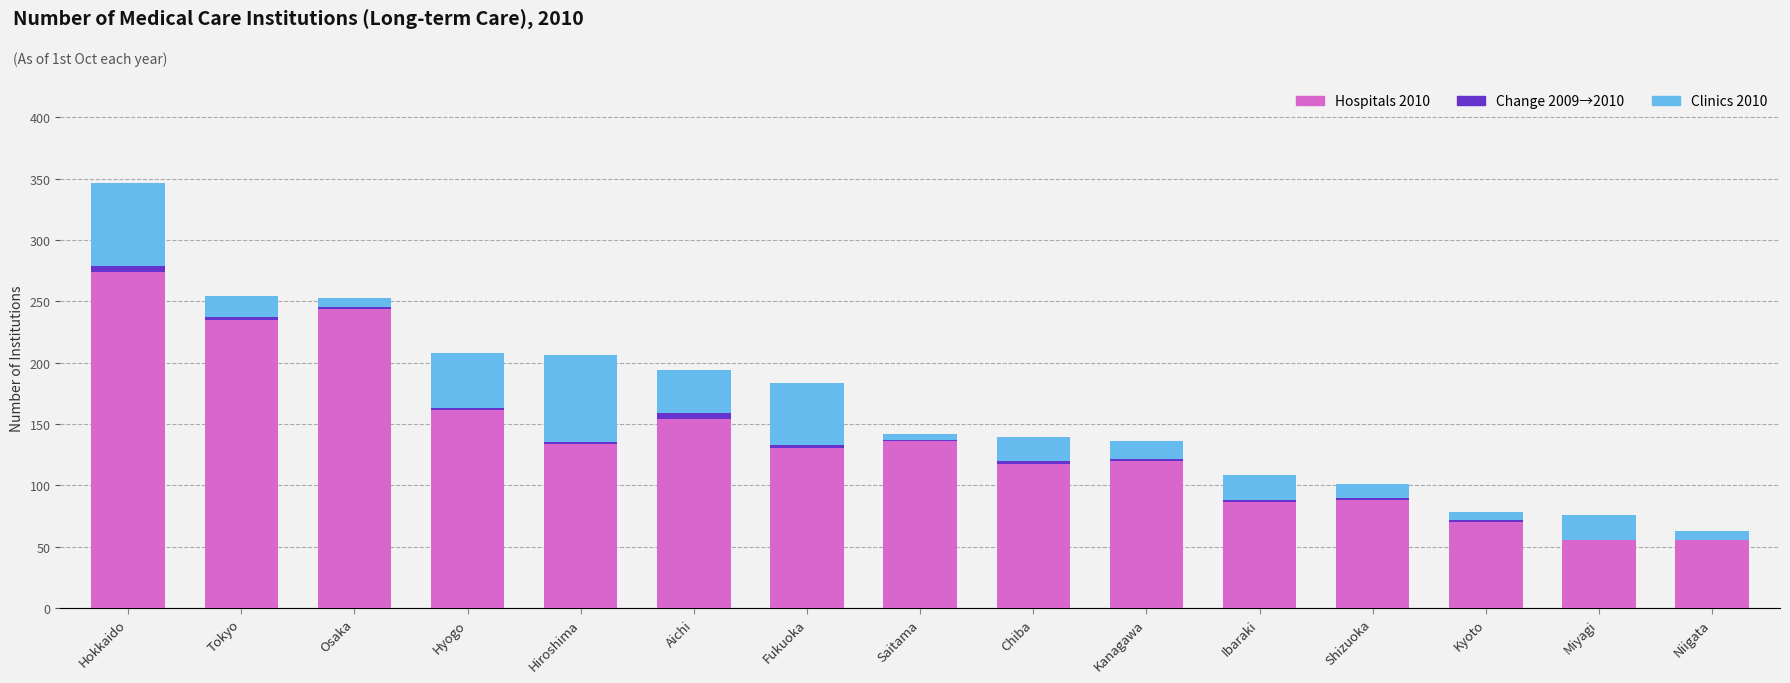

Are the bars horizontal?

No